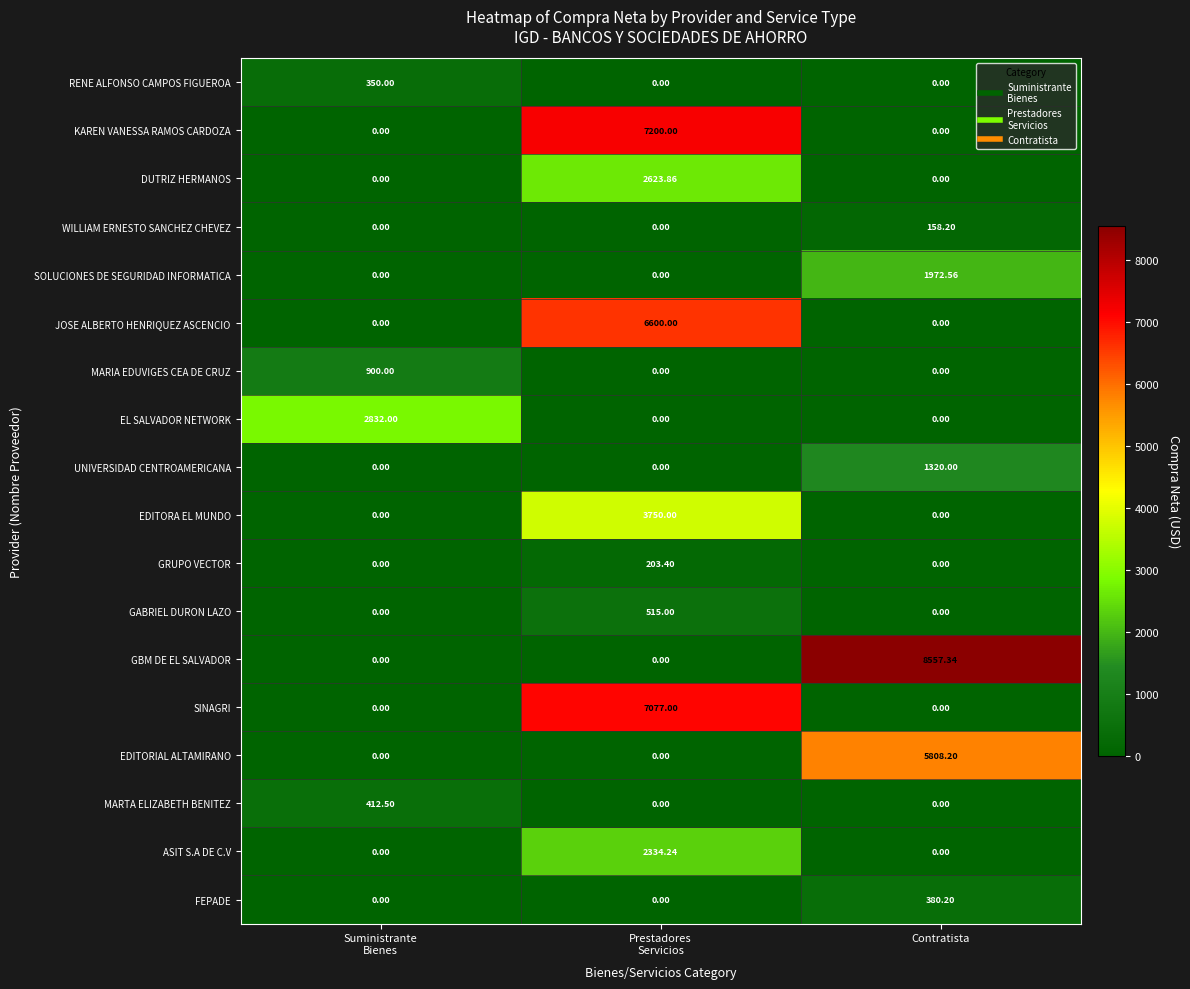

At which category does the chart reach its peak across all series?

Contratista